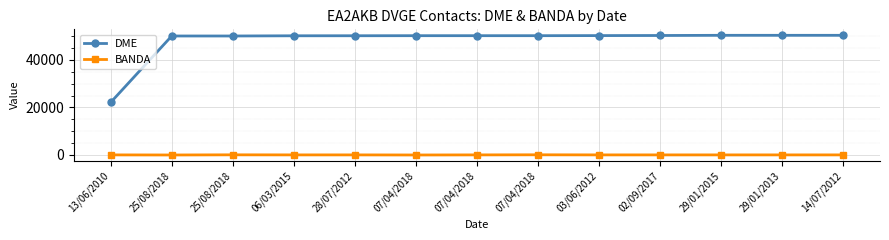

Rank the series by their maximum value, from highest to lowest.

DME, BANDA